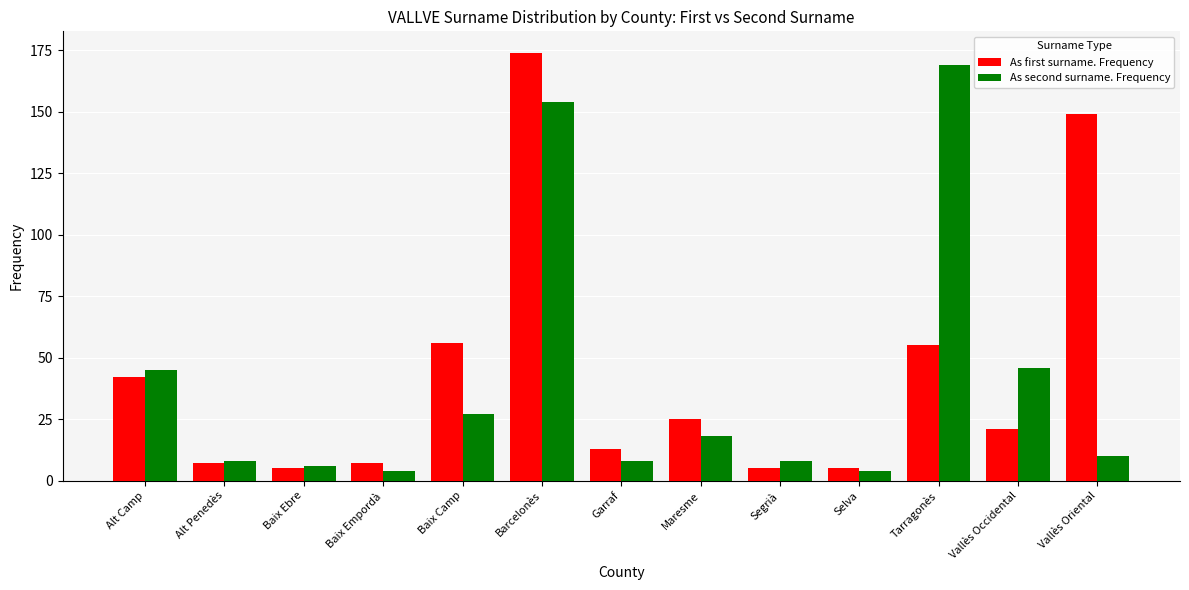

What is the minimum value shown in the chart?

4